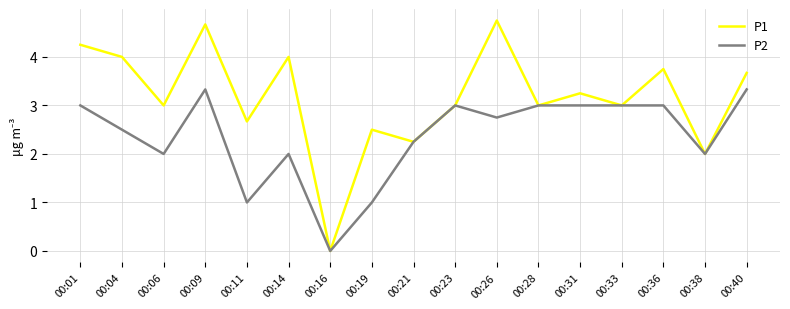

Is the value of P2 at 00:33 greater than the value of P1 at 00:11?

Yes